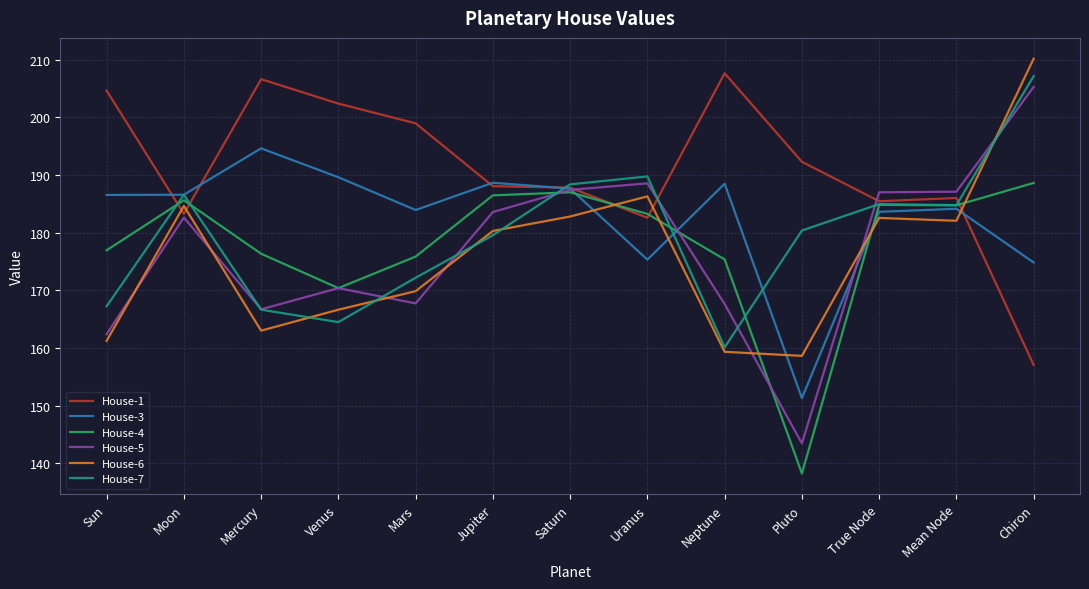

The value of House-3 at Mean Node is 303.5. True or false?

False